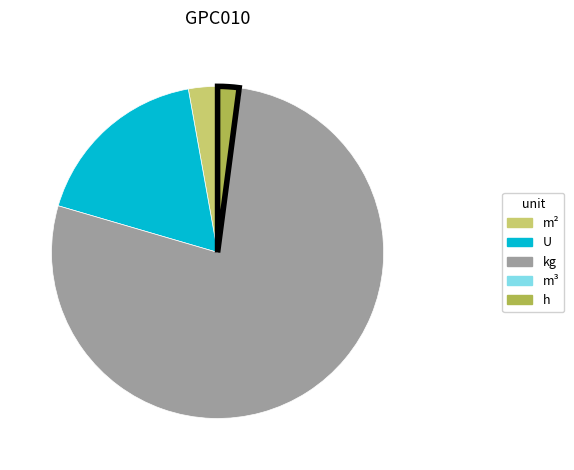

Is there any slice that represents more than half of the pie?

Yes